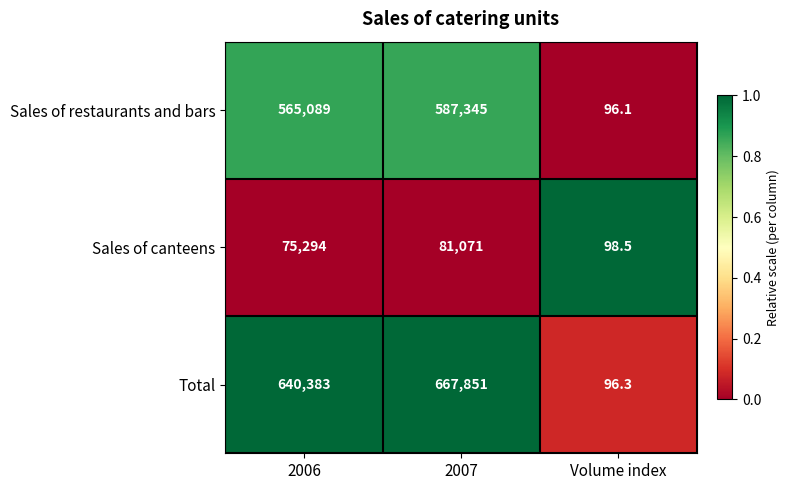

At which label is Total closest to 333973?

2006